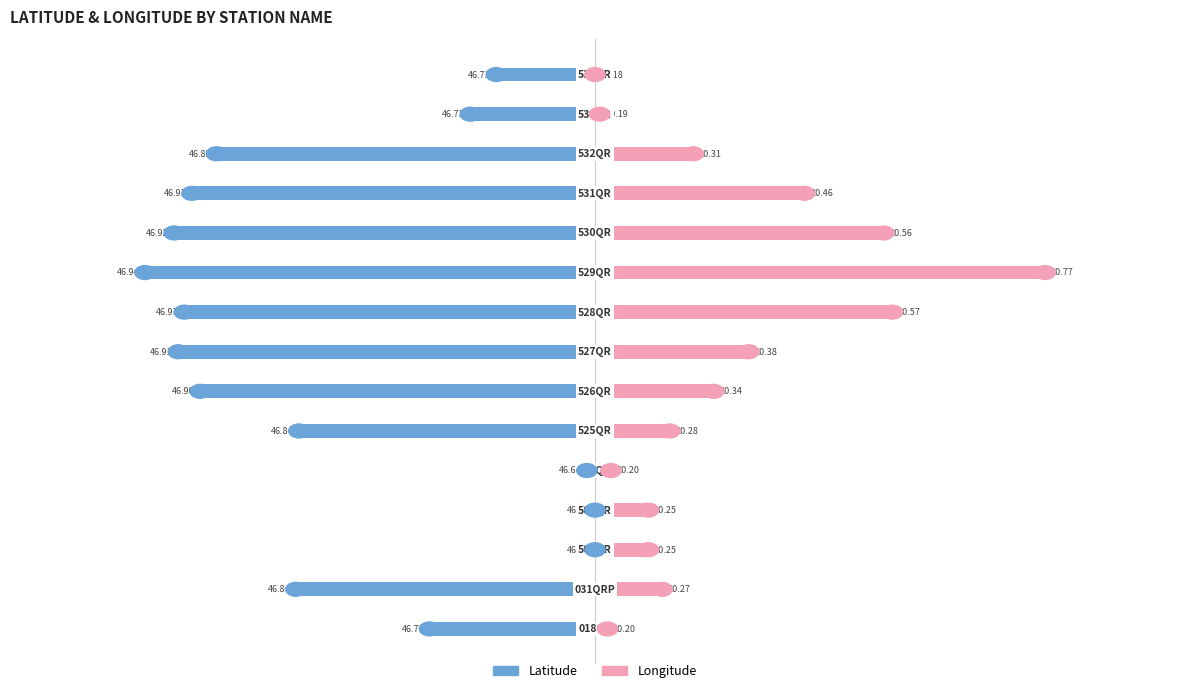

Between 3 and 6, which is larger?

3